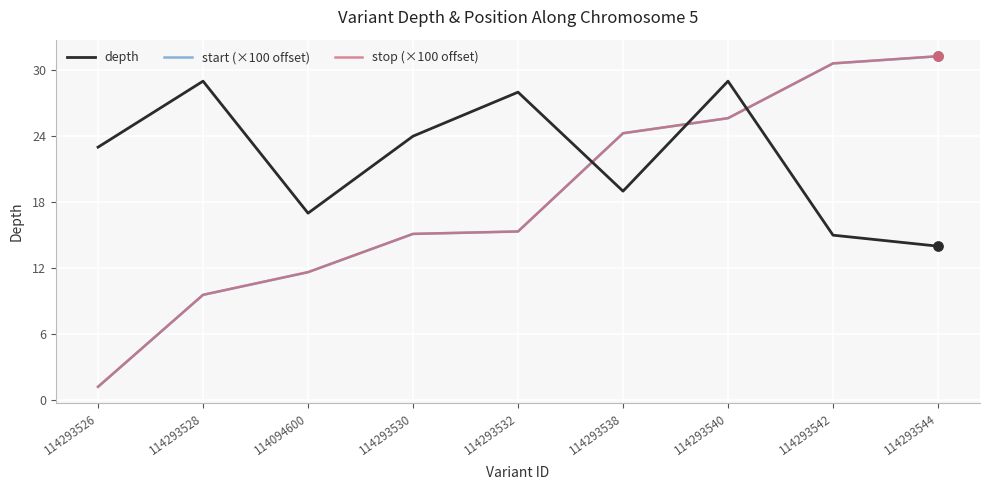

Is the value of stop (×100 offset) at 114293530 greater than the value of start (×100 offset) at 114293542?

No